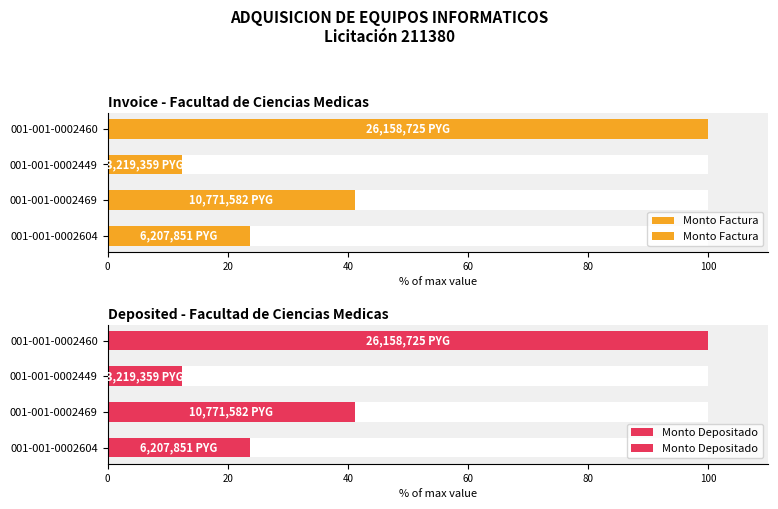

What is the difference between the maximum and second lowest values in the Monto Factura series?

76.3